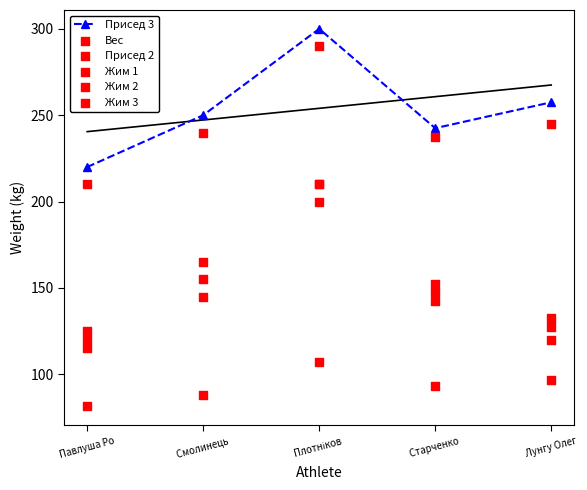

What is the total value across all series at Лунгу Олег?

979.5